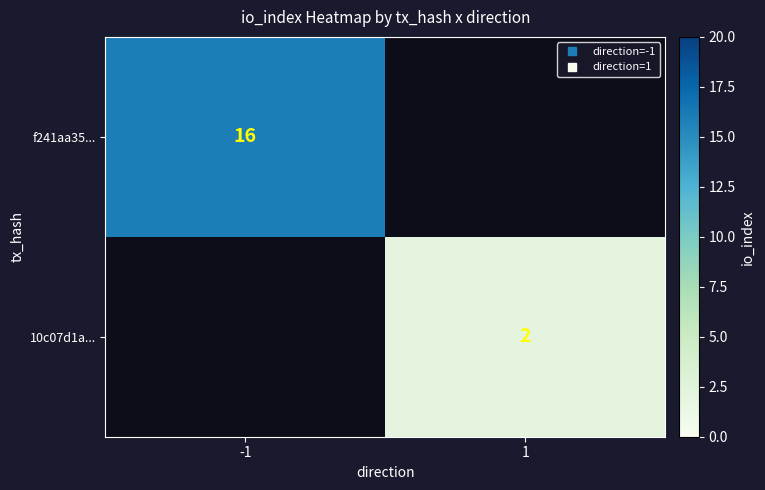

Which series has the largest total across all categories?

f241aa35...